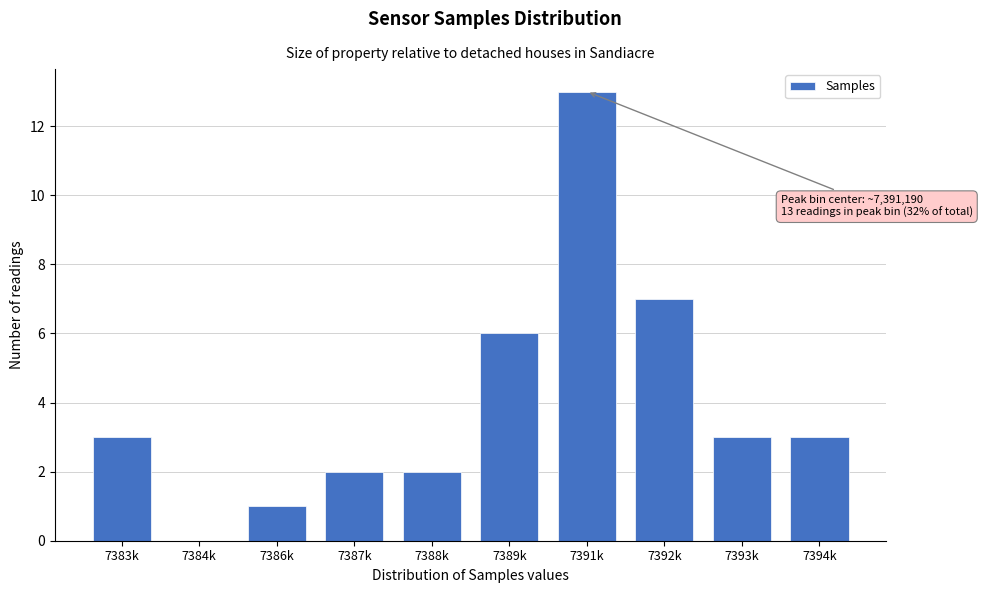

Reading left to right, list all the values displayed in this chart.

7383k=3	7384k=0	7386k=1	7387k=2	7388k=2	7389k=6	7391k=13	7392k=7	7393k=3	7394k=3